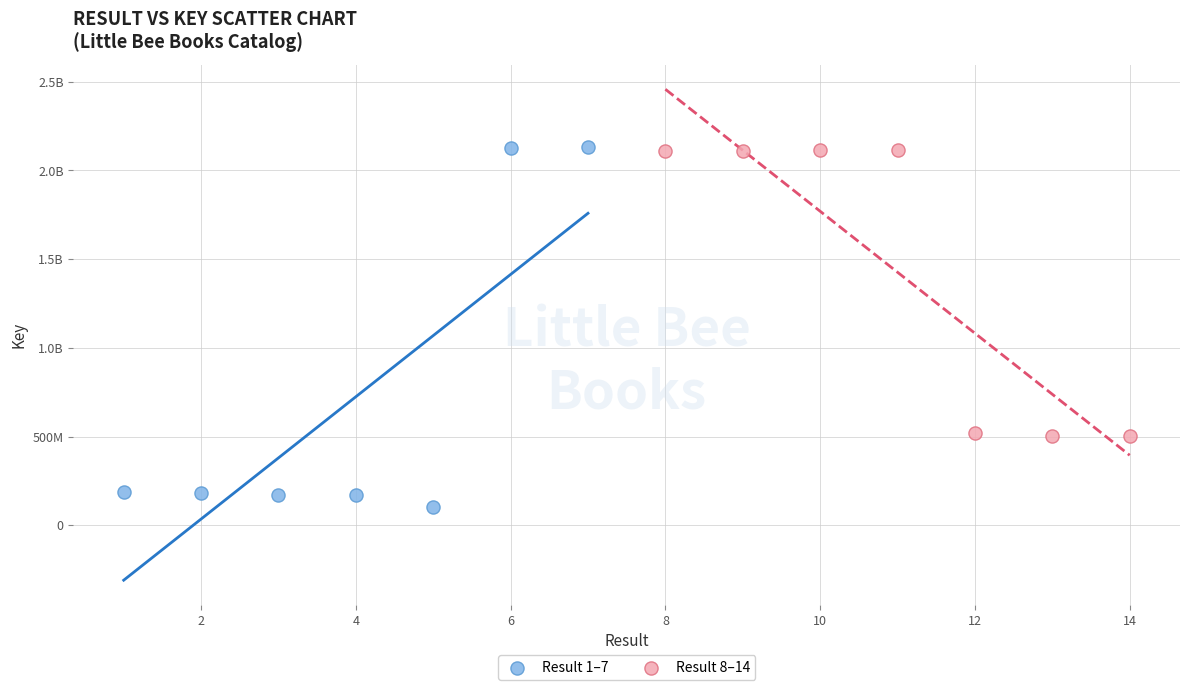

What are all the series names shown in the legend?

Result 1–7, Result 8–14